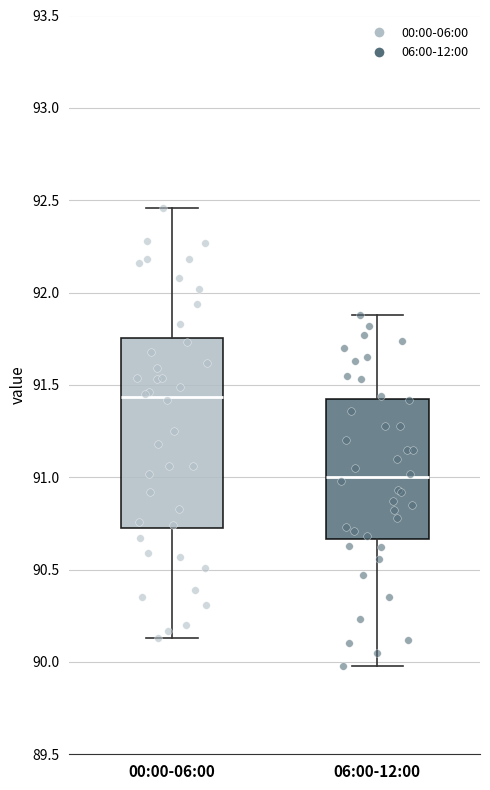

Comparing the boxes themselves (not the whiskers), which one is the tallest?

00:00-06:00